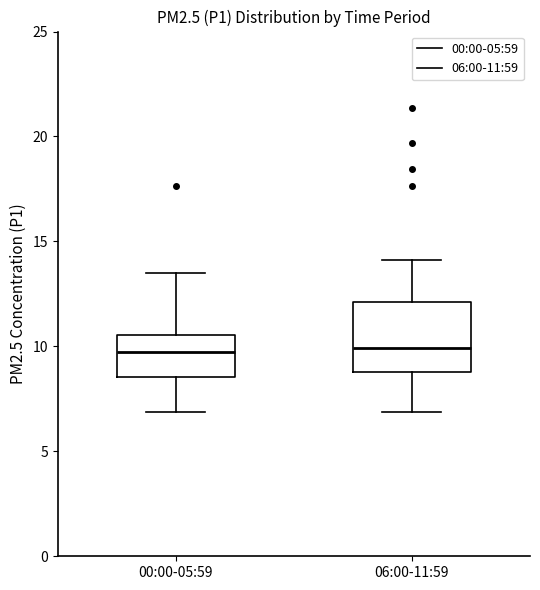

Reading left to right, transcribe this box plot: for each box, give where its median line is, the range the box spans, and where its two whiskers end, as read against the y-axis. The values are not printed on the chart, so give them approximately, as read against the axis.

00:00-05:59: median 9.5, box 8.5 to 10.5, whiskers 7.0 to 13.5
06:00-11:59: median 10.0, box 9.0 to 12.0, whiskers 7.0 to 14.0